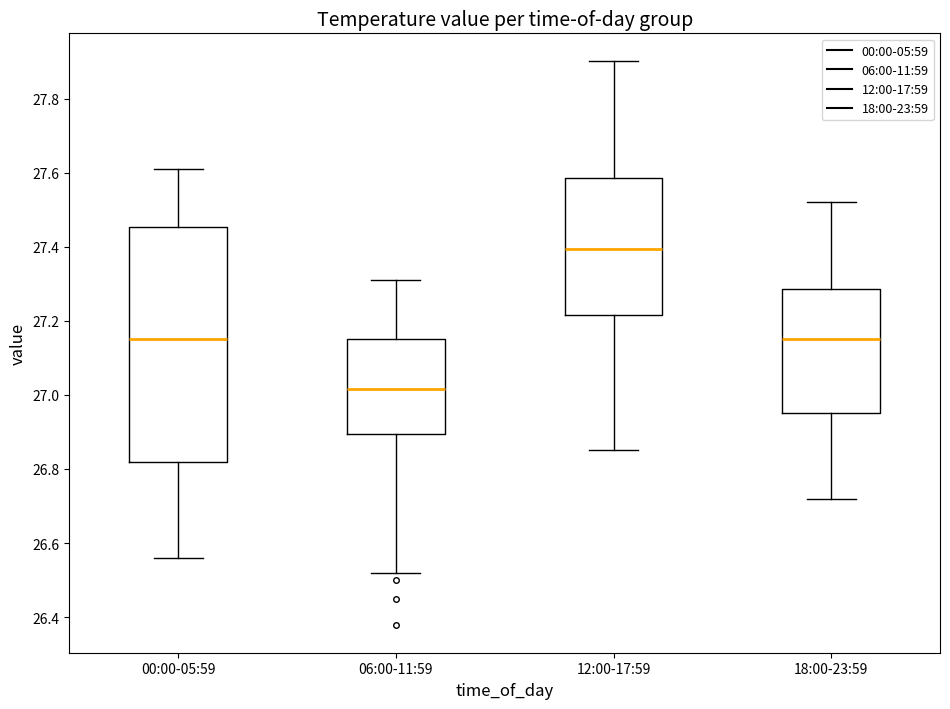

Reading left to right, read every box against the y-axis: the position of its median line, the range the box covers, and the ends of its whiskers. The values are not printed on the chart, so give them approximately, as read against the axis.

00:00-05:59: median 27.16, box 26.82 to 27.46, whiskers 26.56 to 27.62
06:00-11:59: median 27.02, box 26.90 to 27.16, whiskers 26.52 to 27.32
12:00-17:59: median 27.40, box 27.22 to 27.58, whiskers 26.86 to 27.90
18:00-23:59: median 27.16, box 26.96 to 27.28, whiskers 26.72 to 27.52